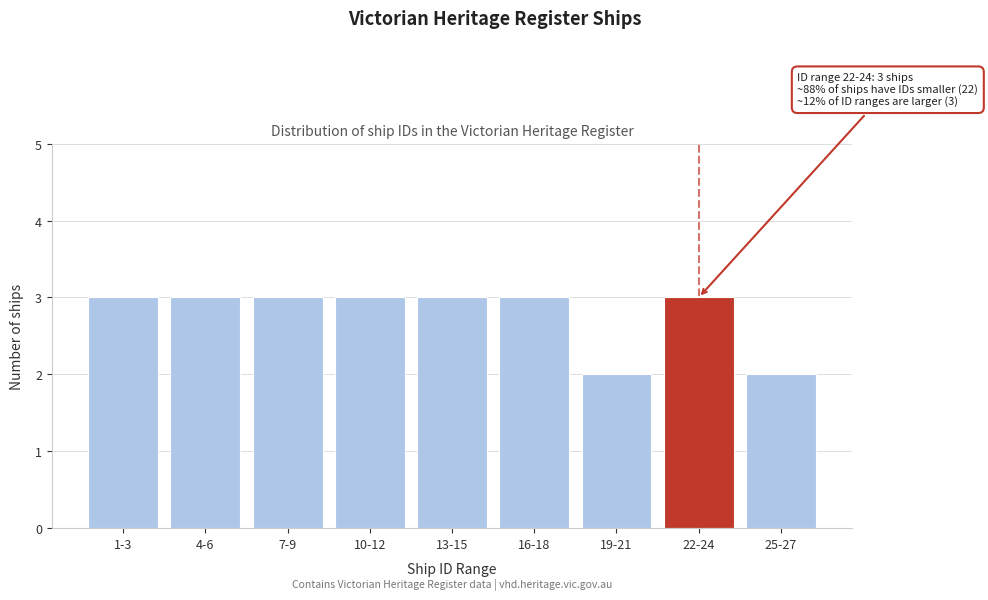

Reading left to right, transcribe all the data shown in this chart.

1-3=3	4-6=3	7-9=3	10-12=3	13-15=3	16-18=3	19-21=2	22-24=3	25-27=2